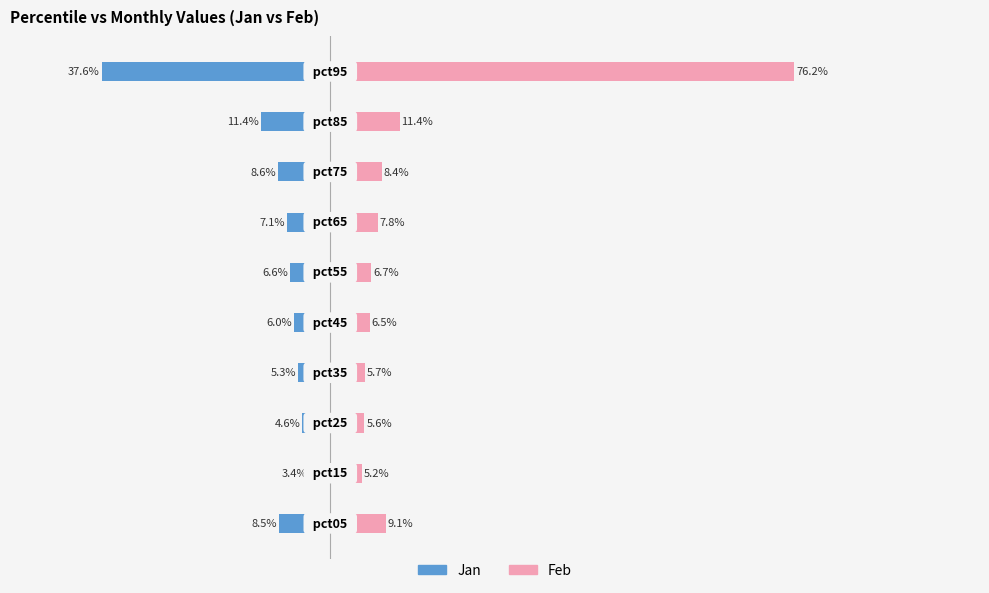

What is the average value of the Jan series?

-9.9